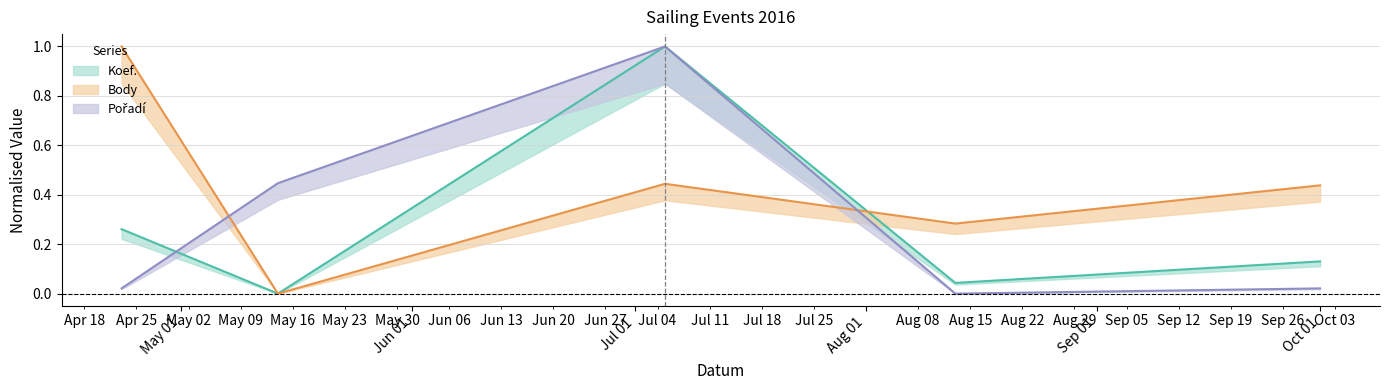

How many data points does each series have?

5